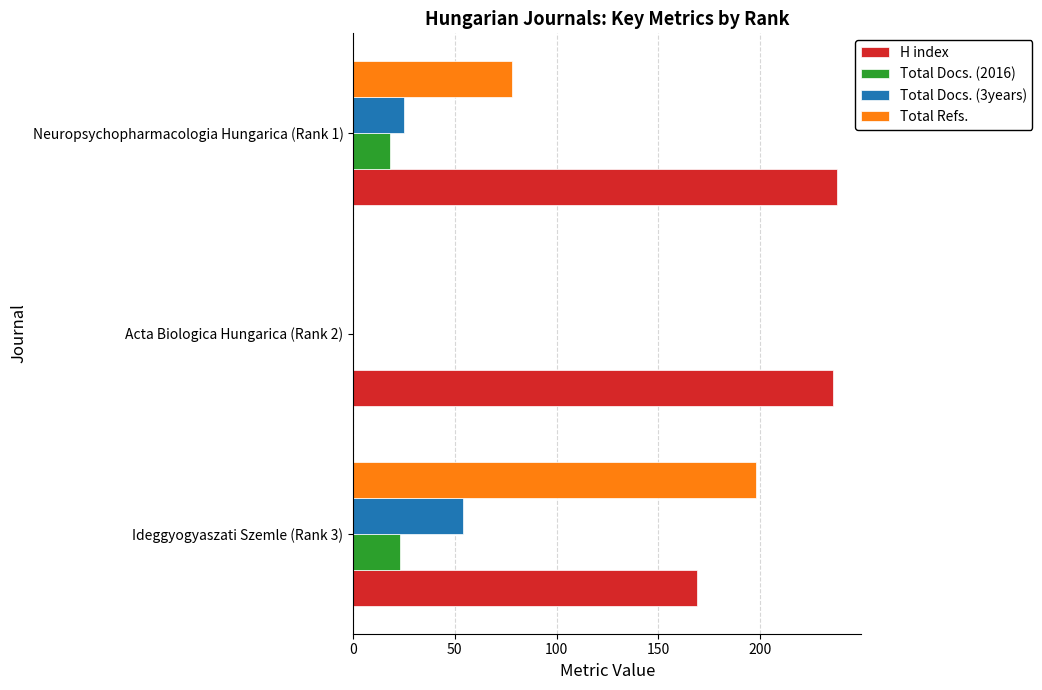

At which category is the sum across all series the highest?

Ideggyogyaszati Szemle (Rank 3)